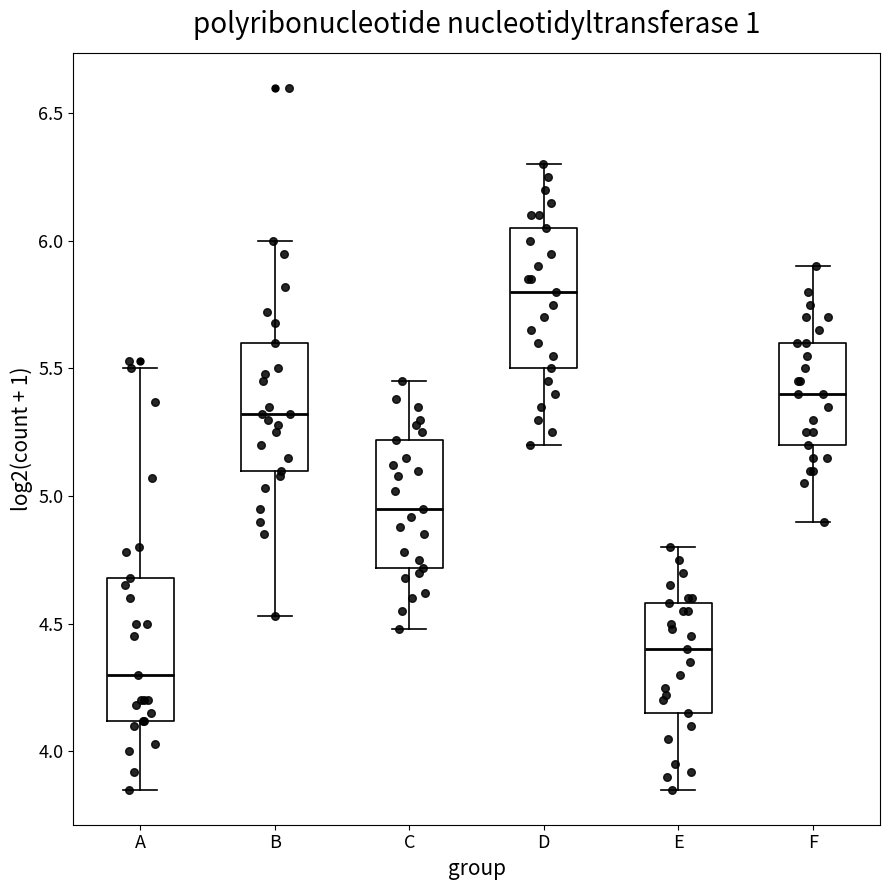

Reading left to right, transcribe this box plot: for each box, give where its median line is, the range the box spans, and where its two whiskers end, as read against the y-axis. The values are not printed on the chart, so give them approximately, as read against the axis.

A: median 4.30, box 4.10 to 4.70, whiskers 3.85 to 5.50
B: median 5.30, box 5.10 to 5.60, whiskers 4.55 to 6.00
C: median 4.95, box 4.70 to 5.20, whiskers 4.50 to 5.45
D: median 5.80, box 5.50 to 6.05, whiskers 5.20 to 6.30
E: median 4.40, box 4.15 to 4.60, whiskers 3.85 to 4.80
F: median 5.40, box 5.20 to 5.60, whiskers 4.90 to 5.90